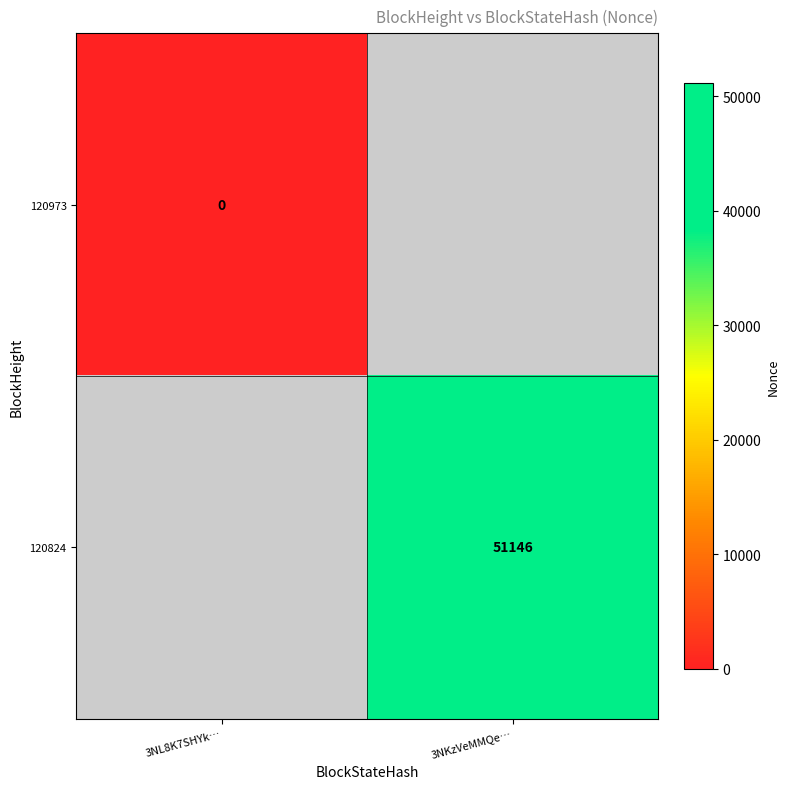

Is the value of 120973 at 3NL8K7SHYk… greater than the value of 120824 at 3NKzVeMMQe…?

No